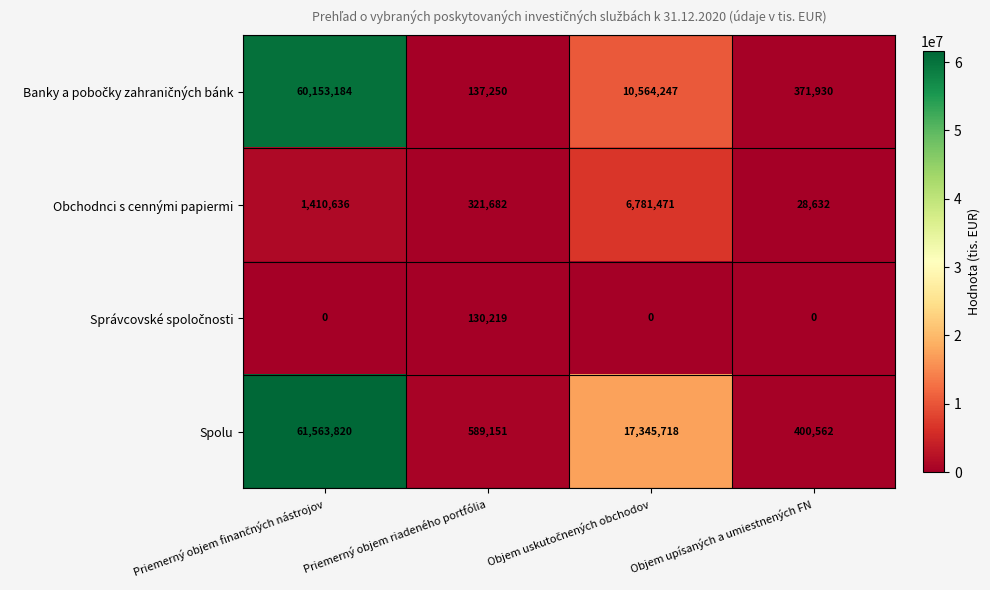

What is the minimum value for Spolu?

400562